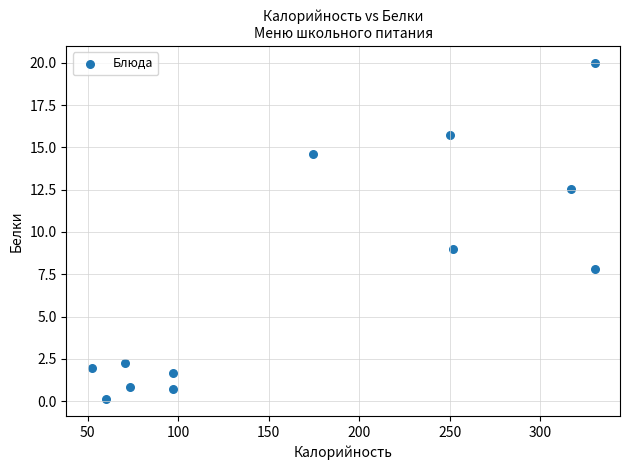

What is the average X value?

175.3